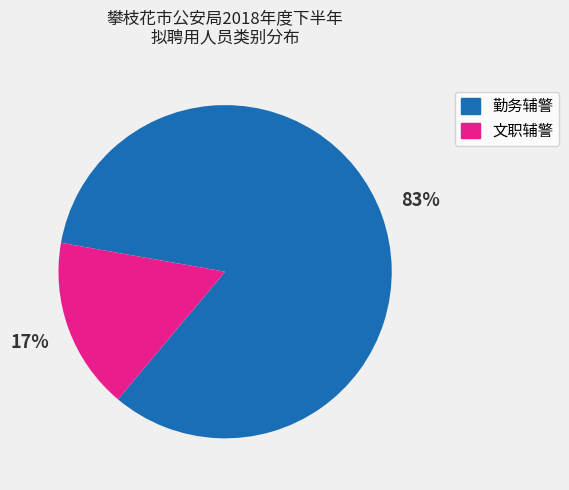

Which has a higher value, 文职辅警 or 勤务辅警?

勤务辅警